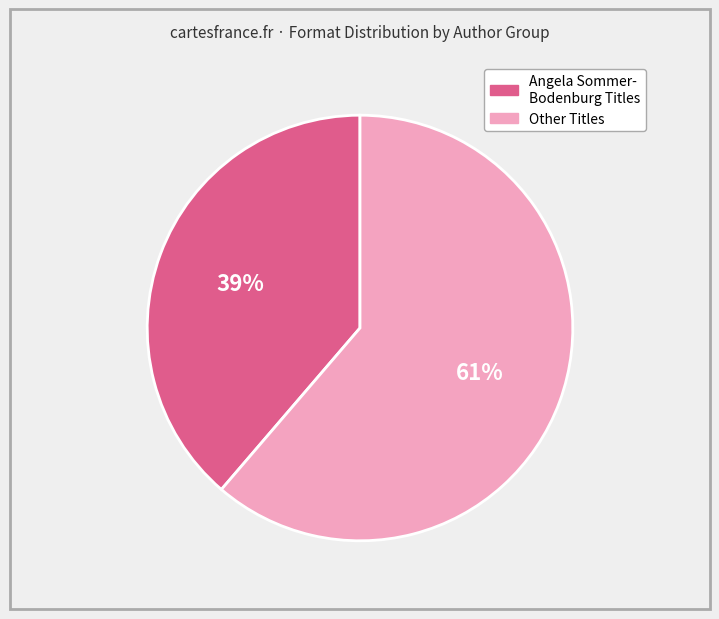

Does any single category account for the majority?

Yes